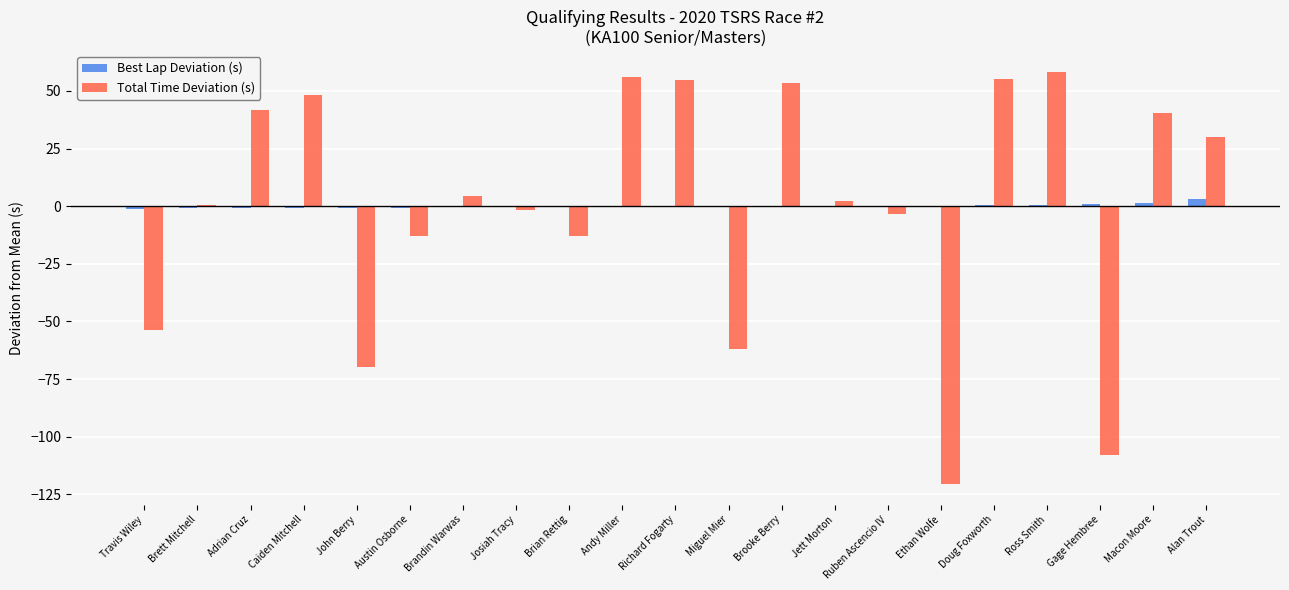

True or false: Best Lap Deviation (s) has a value of -0.0 at Jett Morton.

True